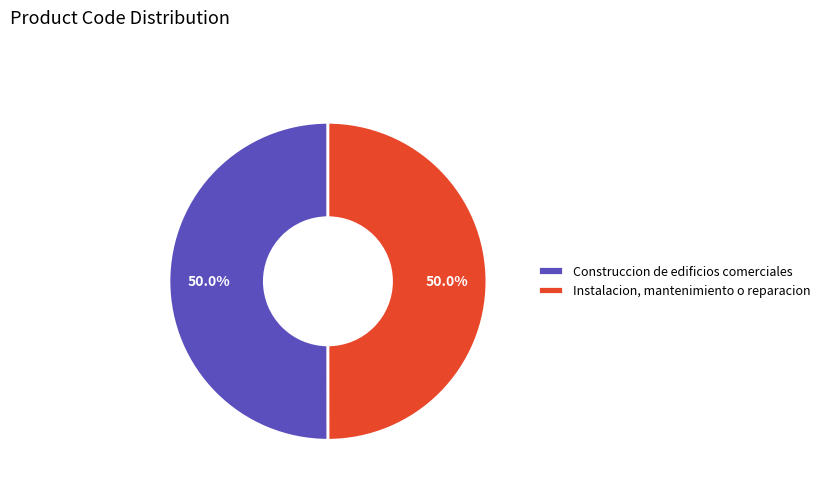

Is the sum of Instalacion, mantenimiento o reparacion and Construccion de edificios comerciales greater than half?

Yes